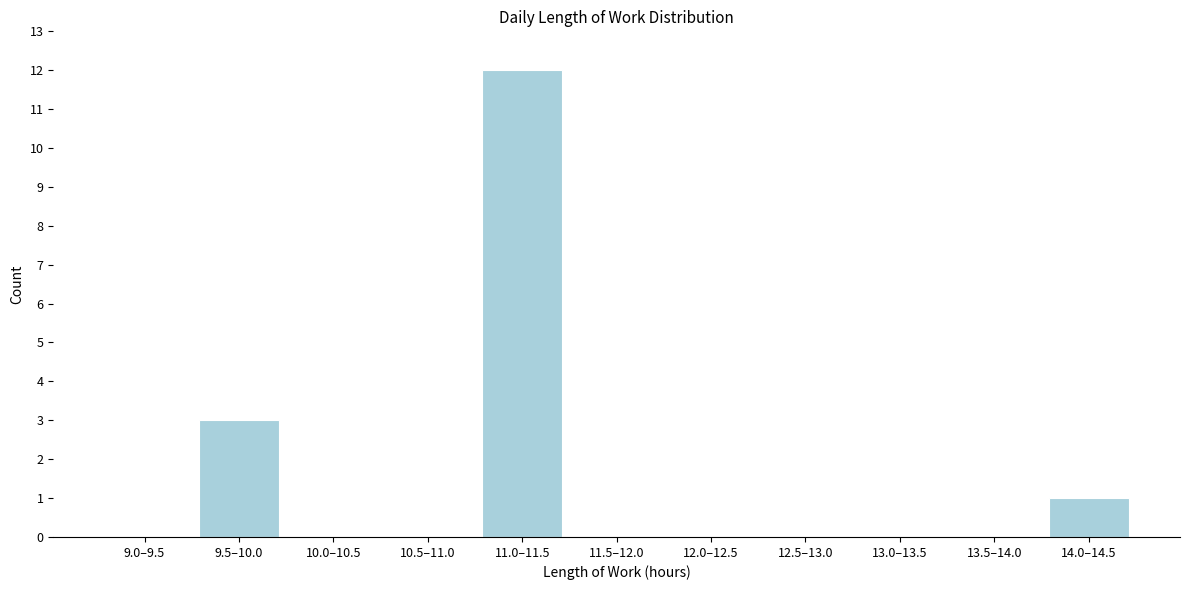

Reading left to right, extract all data points from this chart.

9.0–9.5=0	9.5–10.0=3	10.0–10.5=0	10.5–11.0=0	11.0–11.5=12	11.5–12.0=0	12.0–12.5=0	12.5–13.0=0	13.0–13.5=0	13.5–14.0=0	14.0–14.5=1